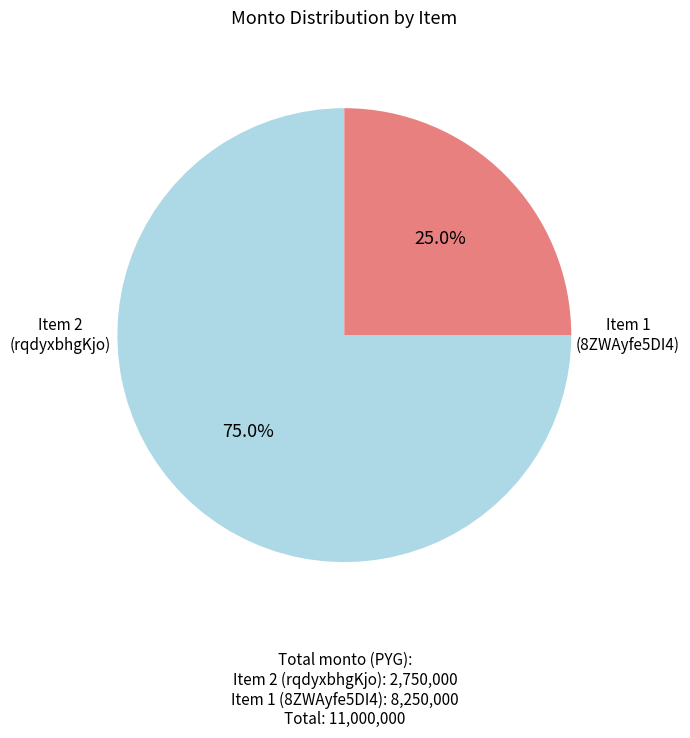

Is there a majority slice in this chart?

Yes